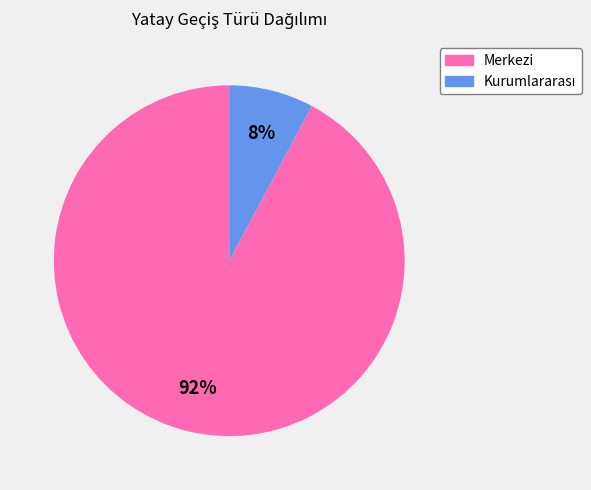

The Merkezi slice represents 99% of the pie. True or false?

False